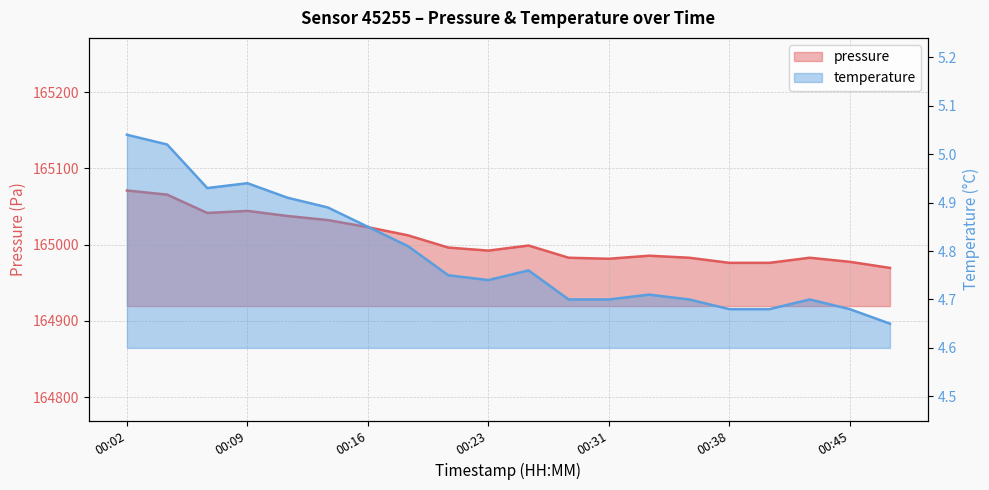

What is the difference between the pressure values at 00:14 and 00:33?

46.7